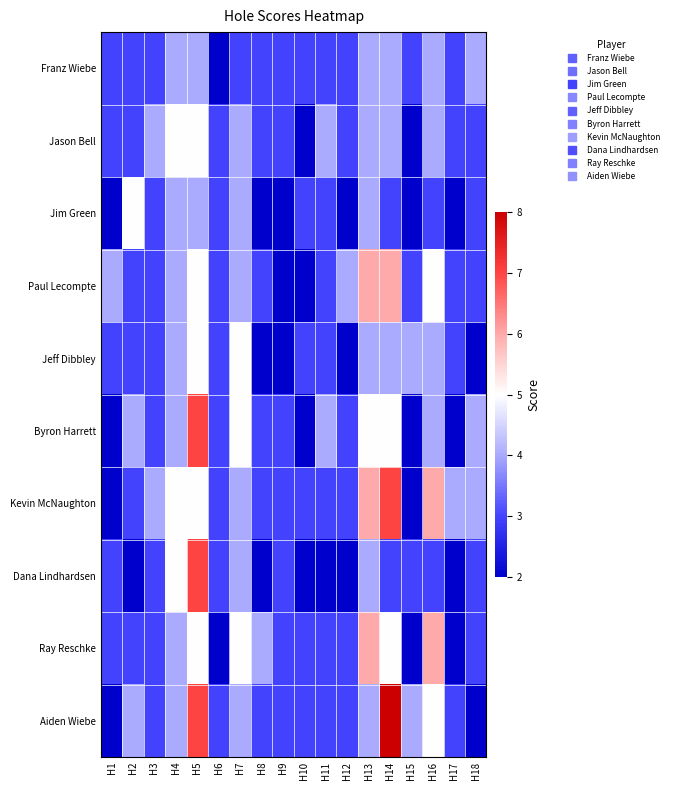

Reading left to right, extract all data points from this chart.

Franz Wiebe: H1=3	H2=3	H3=3	H4=4	H5=4	H6=2	H7=3	H8=3	H9=3	H10=3	H11=3	H12=3	H13=4	H14=4	H15=3	H16=4	H17=3	H18=4
Jason Bell: H1=3	H2=3	H3=4	H4=5	H5=5	H6=3	H7=4	H8=3	H9=3	H10=2	H11=4	H12=3	H13=4	H14=4	H15=2	H16=4	H17=3	H18=3
Jim Green: H1=2	H2=5	H3=3	H4=4	H5=4	H6=3	H7=4	H8=2	H9=2	H10=3	H11=3	H12=2	H13=4	H14=3	H15=2	H16=3	H17=2	H18=3
Paul Lecompte: H1=4	H2=3	H3=3	H4=4	H5=5	H6=3	H7=4	H8=3	H9=2	H10=2	H11=3	H12=4	H13=6	H14=6	H15=3	H16=5	H17=3	H18=3
Jeff Dibbley: H1=3	H2=3	H3=3	H4=4	H5=5	H6=3	H7=5	H8=2	H9=2	H10=3	H11=3	H12=2	H13=4	H14=4	H15=4	H16=4	H17=3	H18=2
Byron Harrett: H1=2	H2=4	H3=3	H4=4	H5=7	H6=3	H7=5	H8=3	H9=3	H10=2	H11=4	H12=3	H13=5	H14=5	H15=2	H16=4	H17=2	H18=4
Kevin McNaughton: H1=2	H2=3	H3=4	H4=5	H5=5	H6=3	H7=4	H8=3	H9=3	H10=3	H11=3	H12=3	H13=6	H14=7	H15=2	H16=6	H17=4	H18=4
Dana Lindhardsen: H1=3	H2=2	H3=3	H4=5	H5=7	H6=3	H7=4	H8=2	H9=3	H10=2	H11=2	H12=2	H13=4	H14=3	H15=3	H16=3	H17=2	H18=3
Ray Reschke: H1=3	H2=3	H3=3	H4=4	H5=5	H6=2	H7=5	H8=4	H9=3	H10=3	H11=3	H12=3	H13=6	H14=5	H15=2	H16=6	H17=2	H18=3
Aiden Wiebe: H1=2	H2=4	H3=3	H4=4	H5=7	H6=3	H7=4	H8=3	H9=3	H10=3	H11=3	H12=3	H13=4	H14=8	H15=4	H16=5	H17=3	H18=2